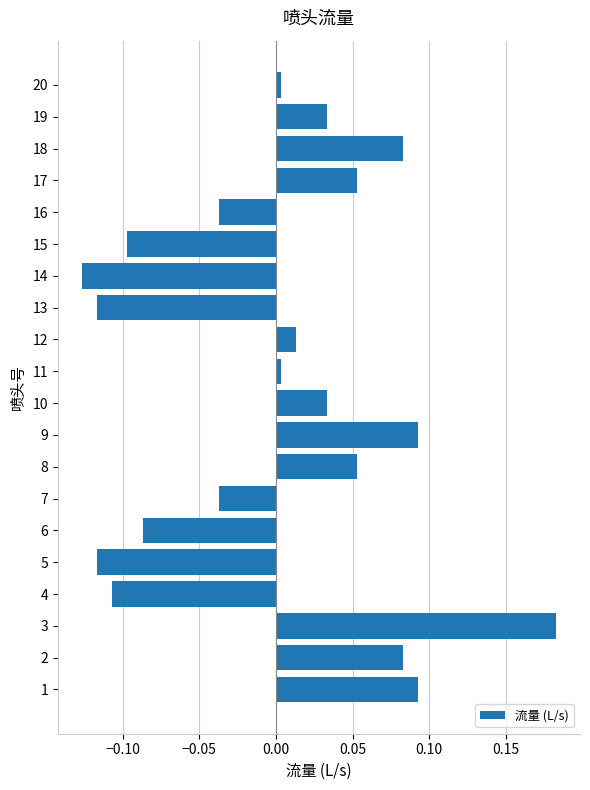

At which category does the chart reach its peak across all series?

3